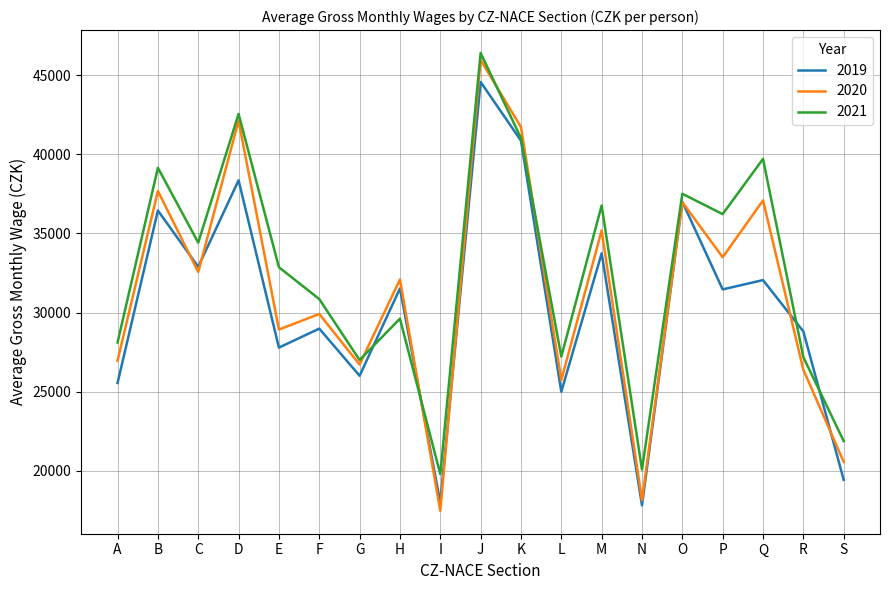

Which series ends up on top after the final intersection of 2019 and 2020?

2020